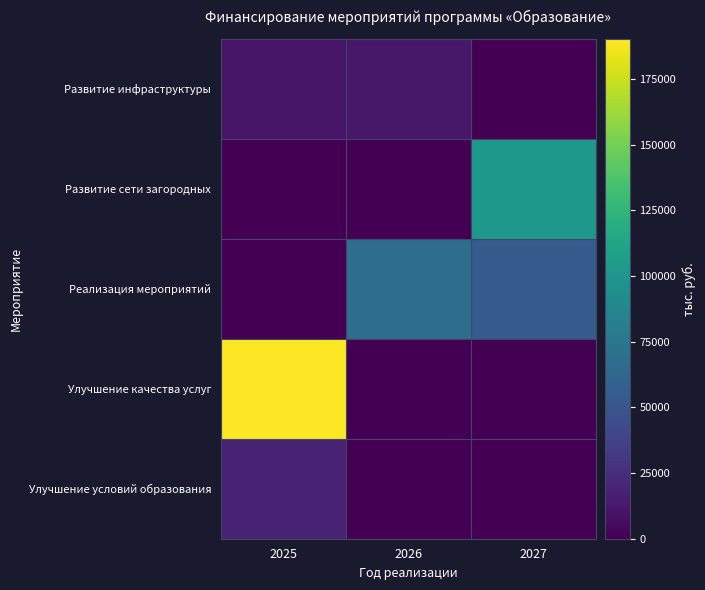

Which series has the largest total across all categories?

Улучшение качества услуг